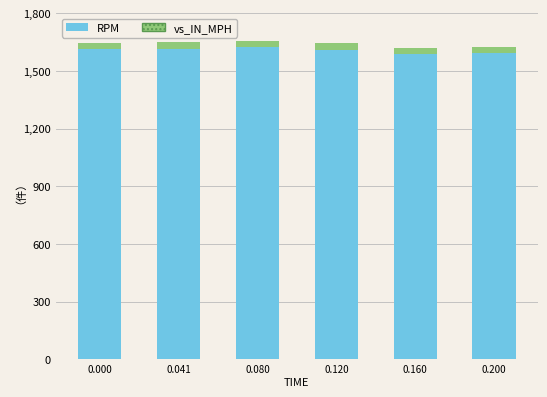

How many data points does each series have?

6